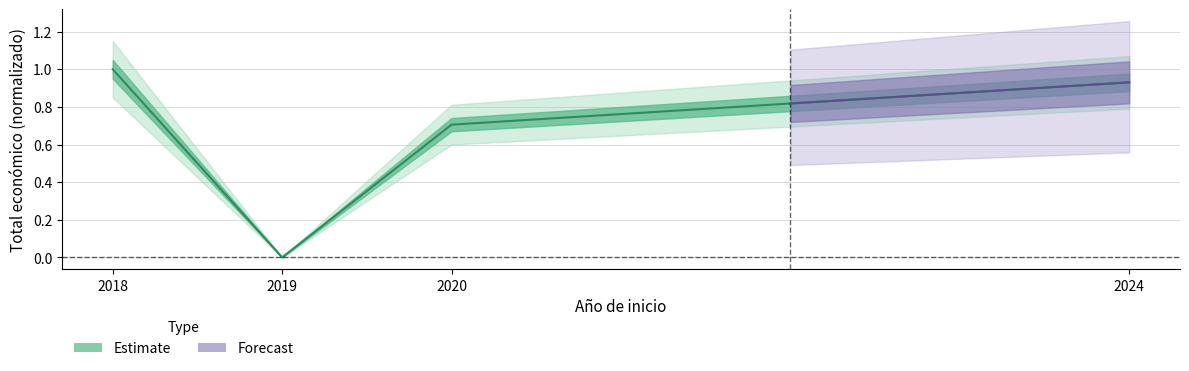

Between 2020 and 2024, which is larger?

2024